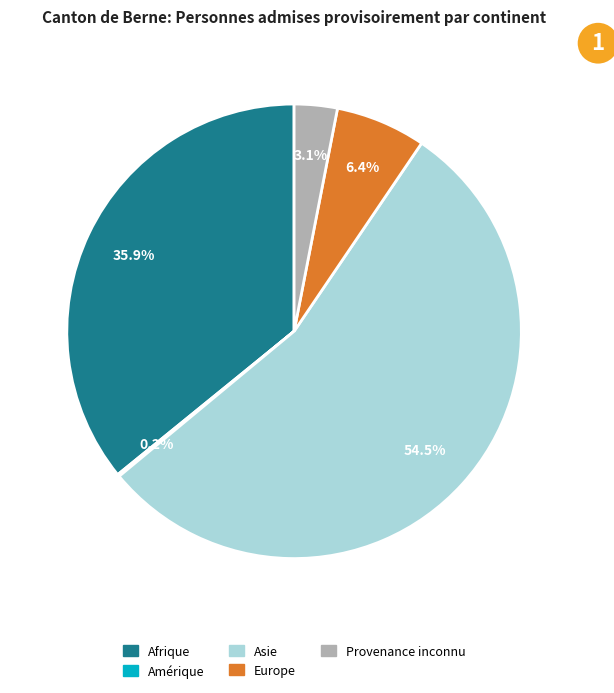

To the nearest percent, what is the difference between the largest and smallest slice percentages?

54%